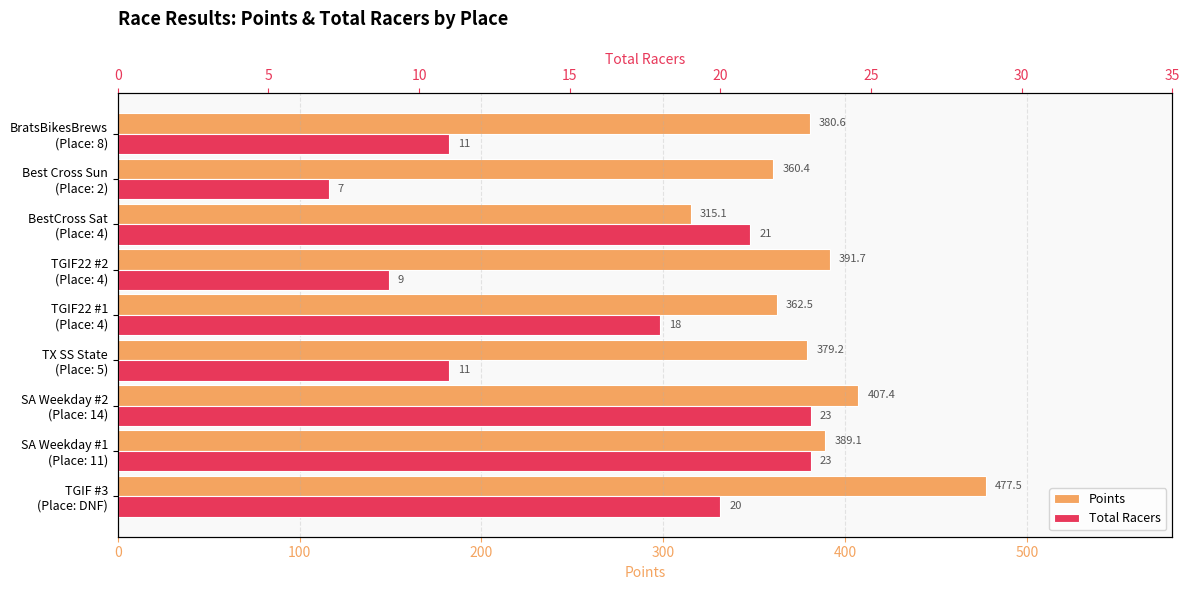

What are all the series names shown in the legend?

Points, Total Racers